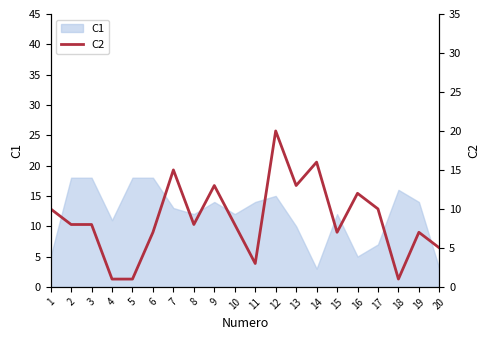

Where is the data nearest to the value 10?

1